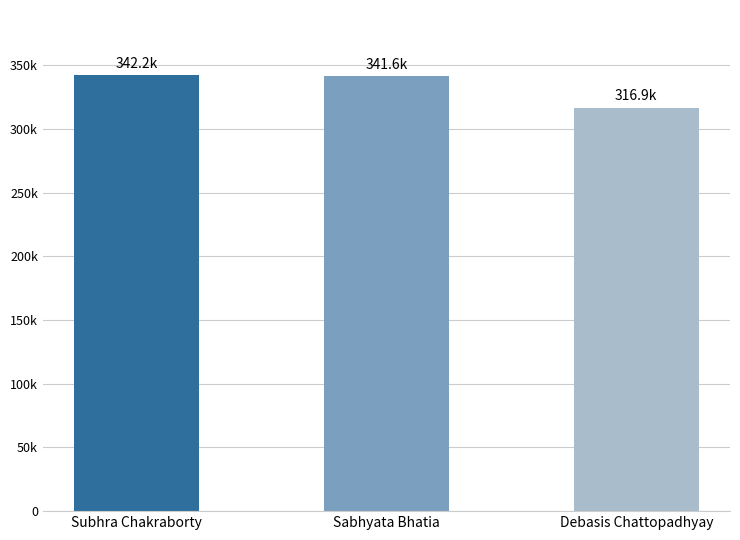

What is the change in value from Subhra Chakraborty to Debasis Chattopadhyay?

-25258